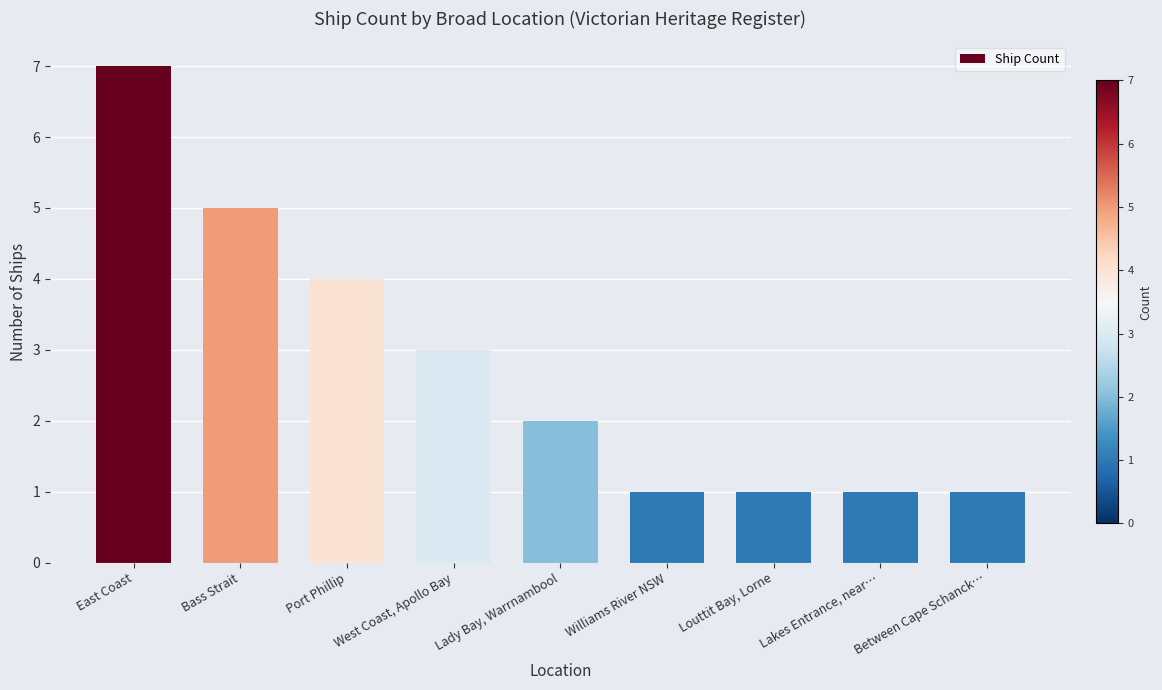

Reading right to left, transcribe all the data shown in this chart.

1	1	1	1	2	3	4	5	7